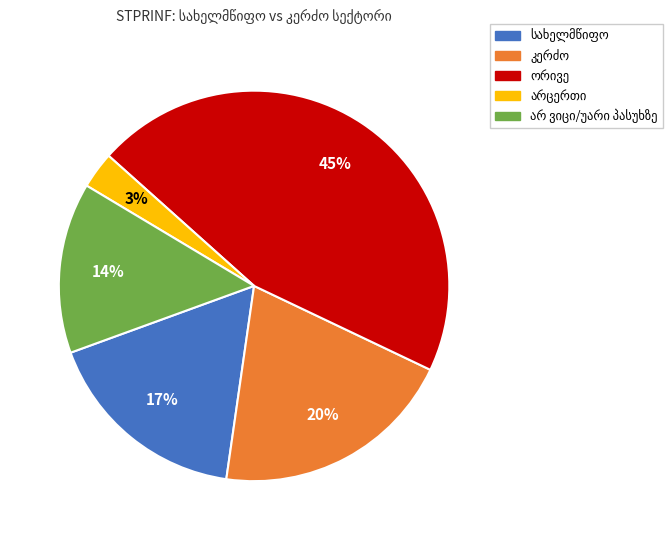

Is there a majority slice in this chart?

No